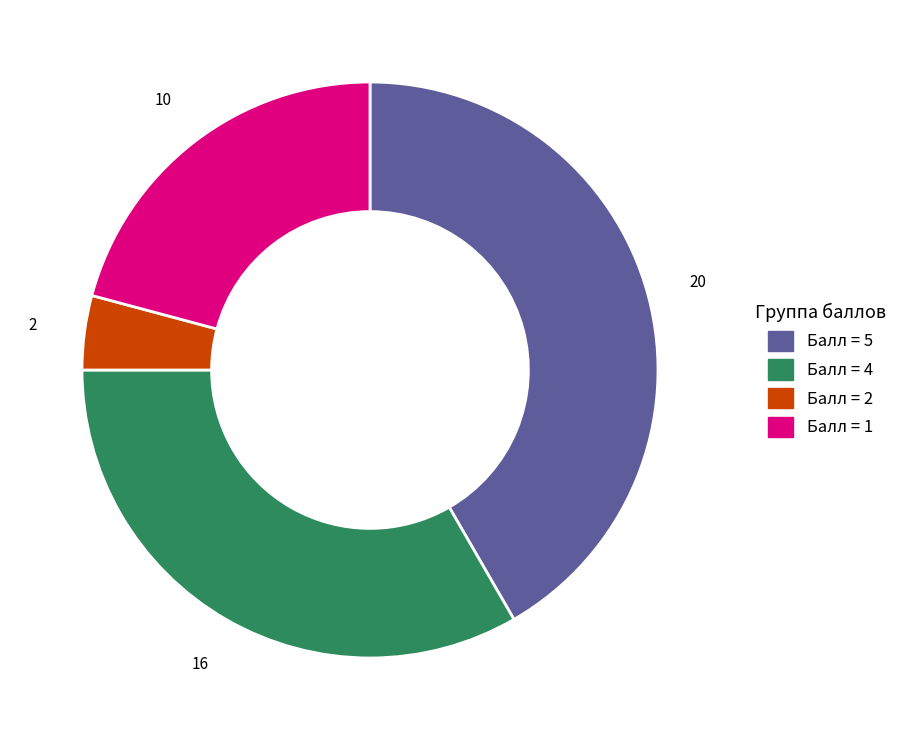

How many segments does this pie chart have?

4